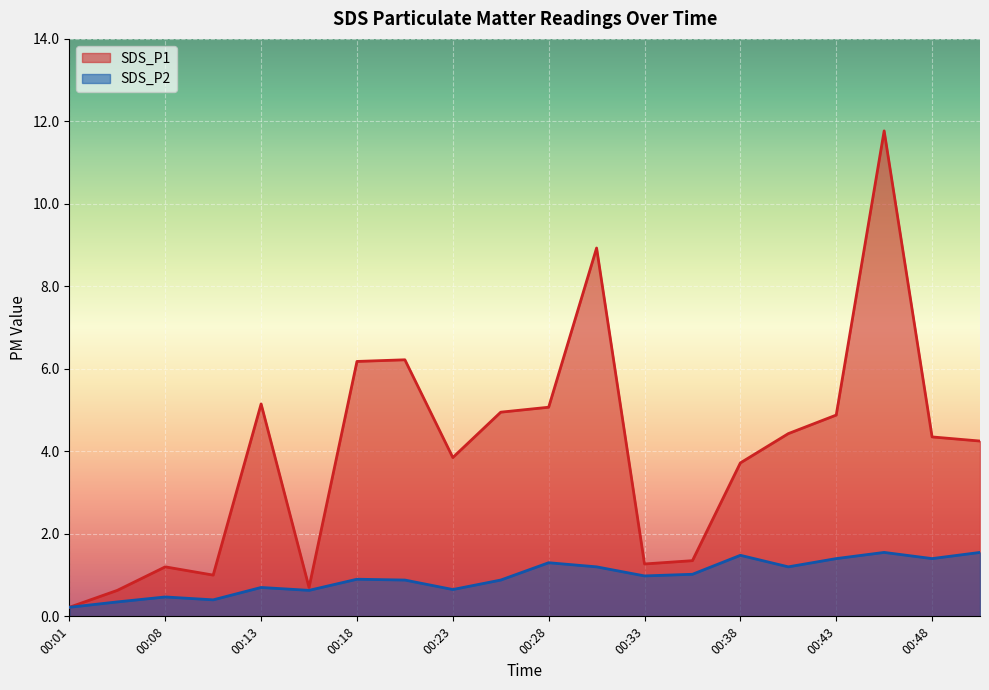

How many lines are shown in the chart?

2